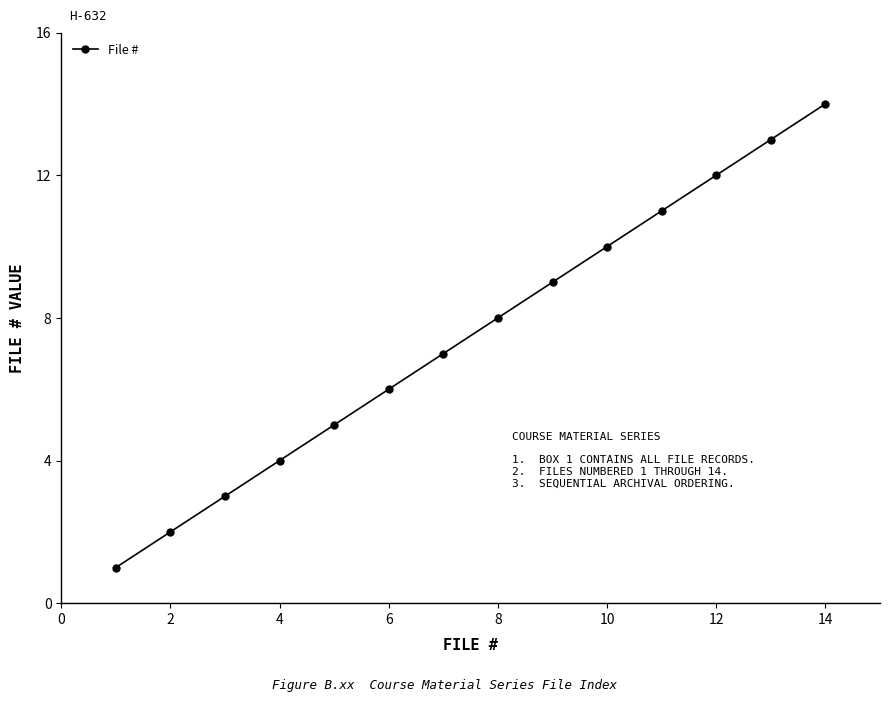

What is the greatest value displayed?

14